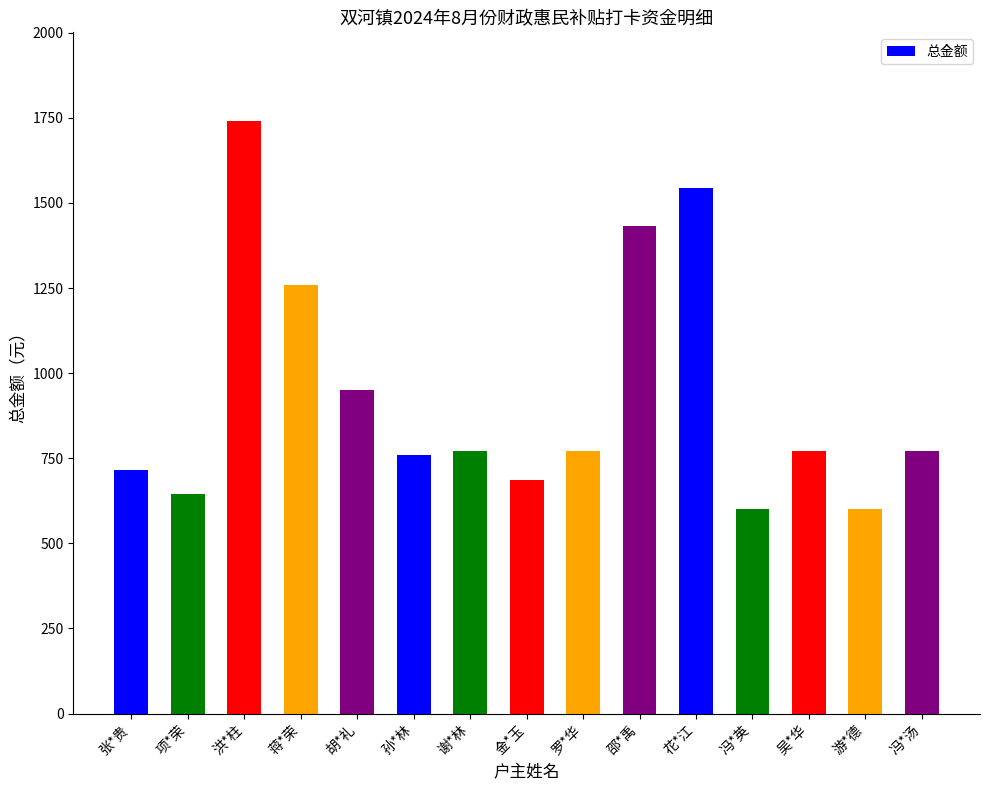

What is the label of the 1st bar from the left?

张*贵